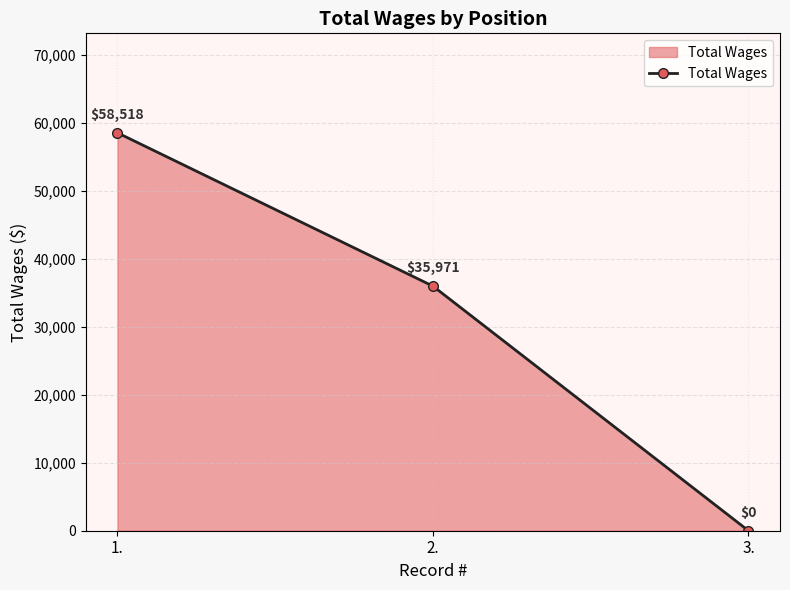

Is it true that the value at 2. is 35971?

True